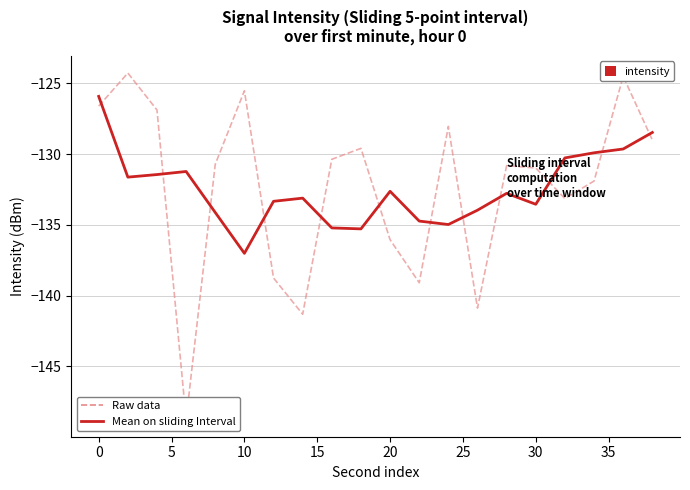

What is the minimum value shown in the chart?

-148.7